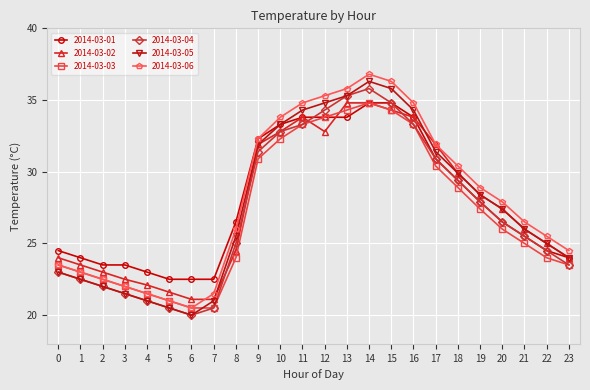

Where is 2014-03-04 nearest to the value 27?

20